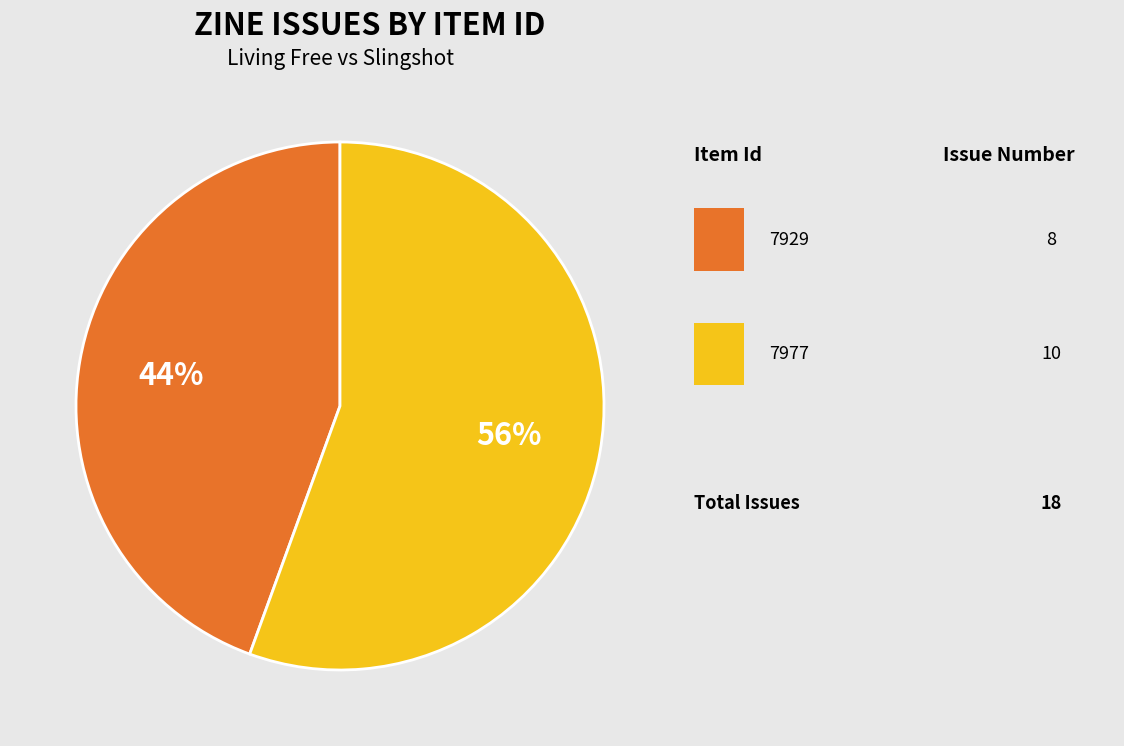

Is there any slice that represents more than half of the pie?

Yes